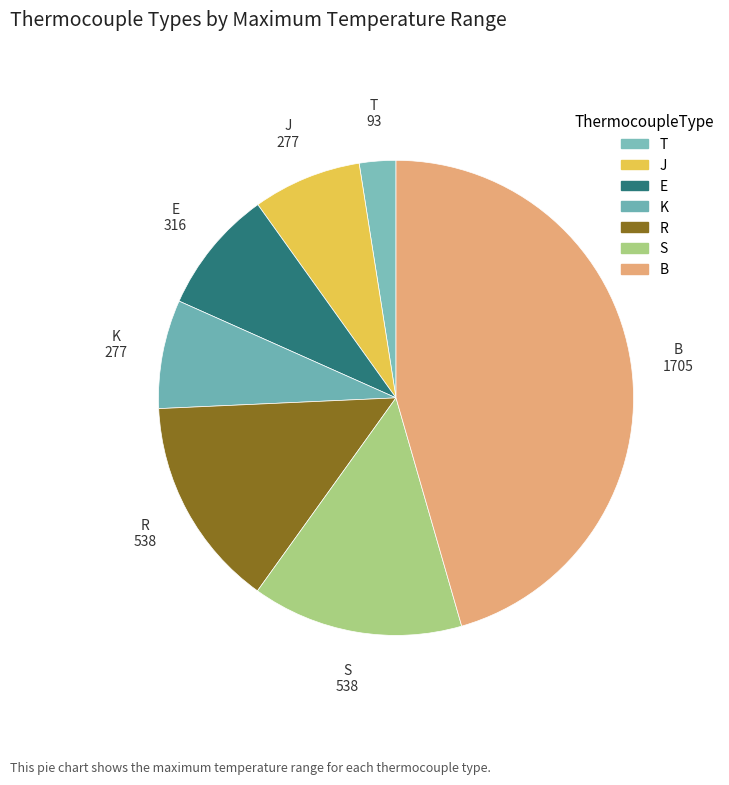

Approximately how many times larger is the value at S compared to E?

1.7